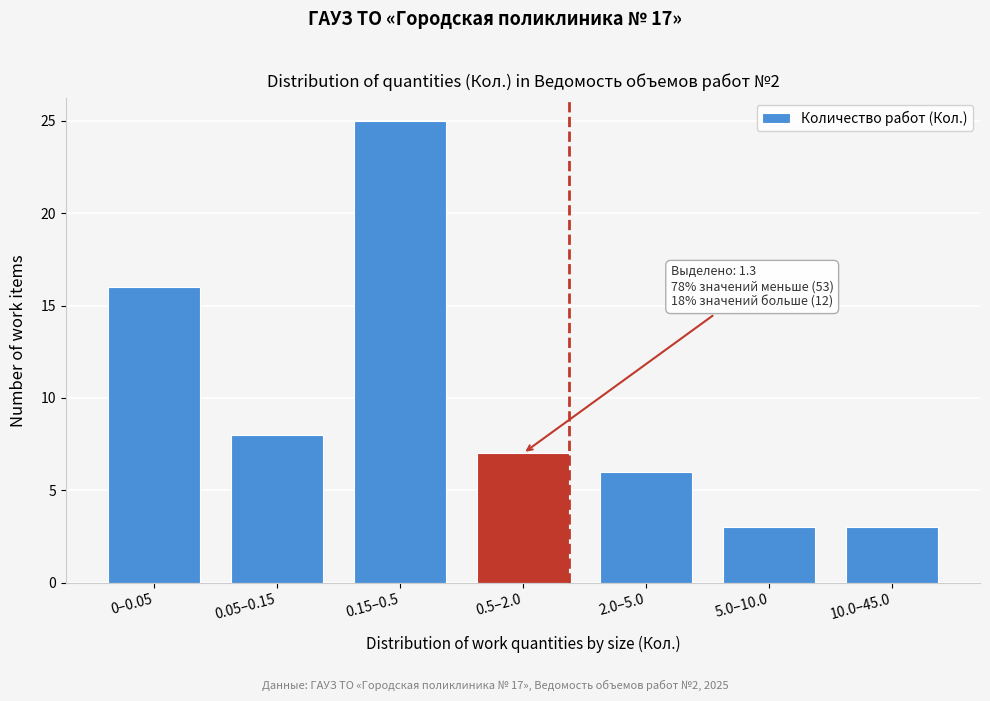

Reading left to right, extract all data points from this chart.

0–0.05=16	0.05–0.15=8	0.15–0.5=25	0.5–2.0=7	2.0–5.0=6	5.0–10.0=3	10.0–45.0=3